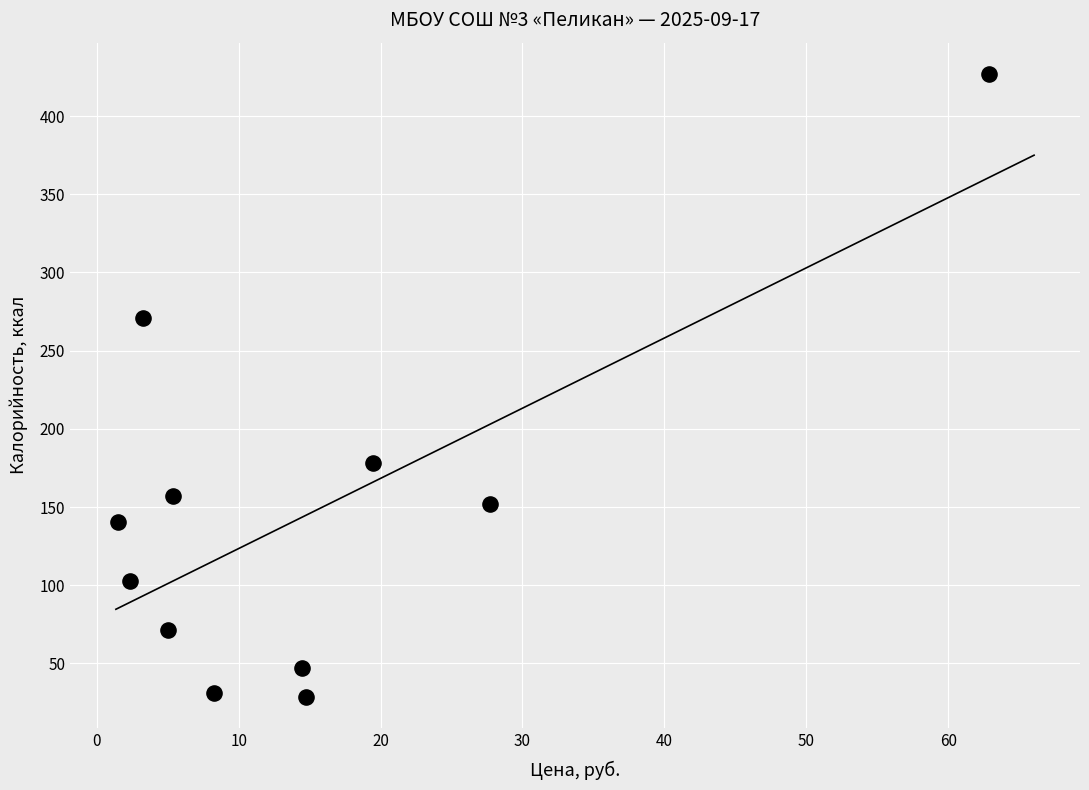

What is the range of Y values (max minus min)?

398.2